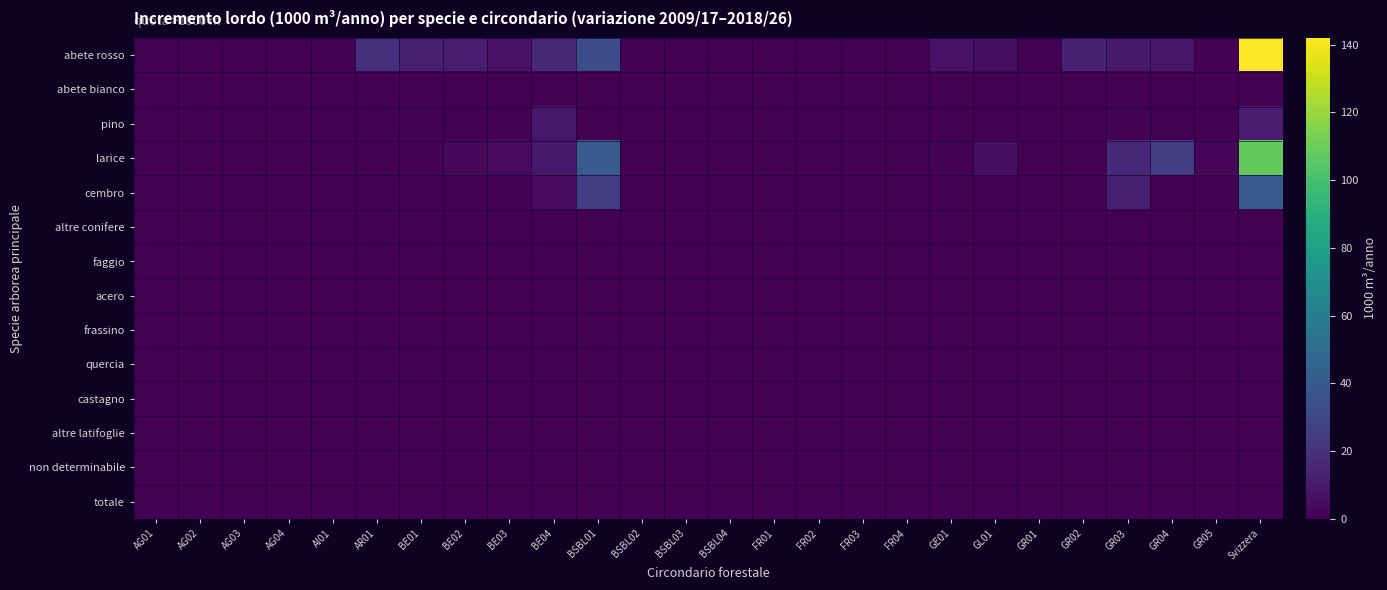

Rank the series by their maximum value, from lowest to highest.

abete bianco, altre conifere, faggio, acero, frassino, quercia, castagno, altre latifoglie, non determinabile, totale, pino, cembro, larice, abete rosso